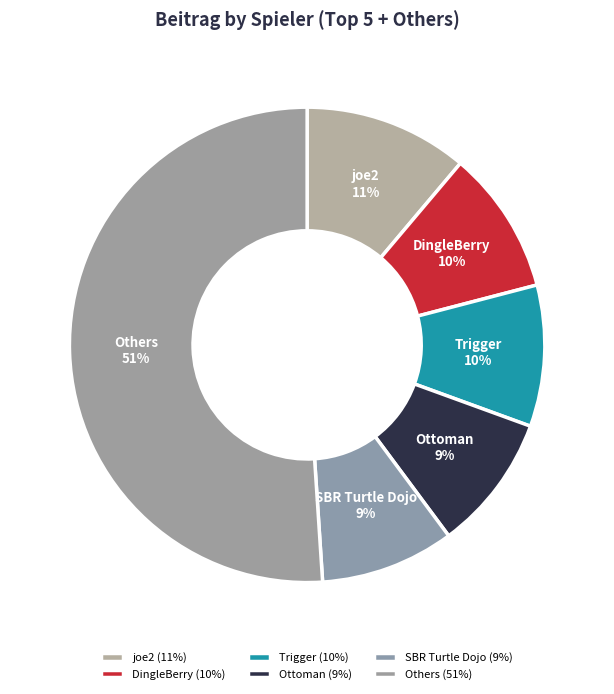

The DingleBerry slice represents 1% of the pie. True or false?

False